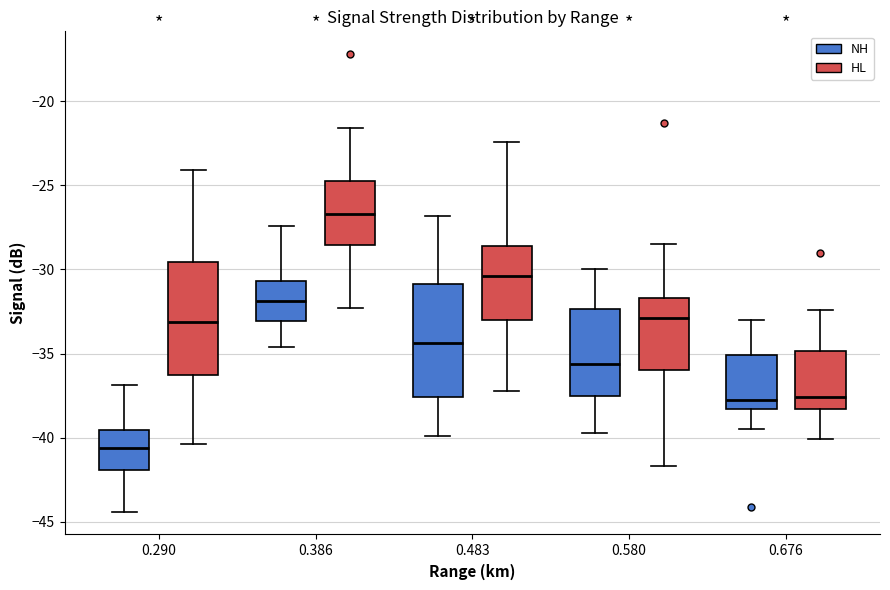

Reading left to right, read every box against the y-axis: the position of its median line, the range the box covers, and the ends of its whiskers. The values are not printed on the chart, so give them approximately, as read against the axis.

0.290 (NH): median -40.5, box -42.0 to -39.5, whiskers -44.5 to -37.0
0.290 (HL): median -33.0, box -36.0 to -29.5, whiskers -40.5 to -24.0
0.386 (NH): median -32.0, box -33.0 to -30.5, whiskers -34.5 to -27.5
0.386 (HL): median -26.5, box -28.5 to -24.5, whiskers -32.5 to -21.5
0.483 (NH): median -34.5, box -37.5 to -31.0, whiskers -40.0 to -27.0
0.483 (HL): median -30.5, box -33.0 to -28.5, whiskers -37.0 to -22.5
0.580 (NH): median -35.5, box -37.5 to -32.5, whiskers -39.5 to -30.0
0.580 (HL): median -33.0, box -36.0 to -31.5, whiskers -41.5 to -28.5
0.676 (NH): median -37.5, box -38.5 to -35.0, whiskers -39.5 to -33.0
0.676 (HL): median -37.5, box -38.5 to -35.0, whiskers -40.0 to -32.5